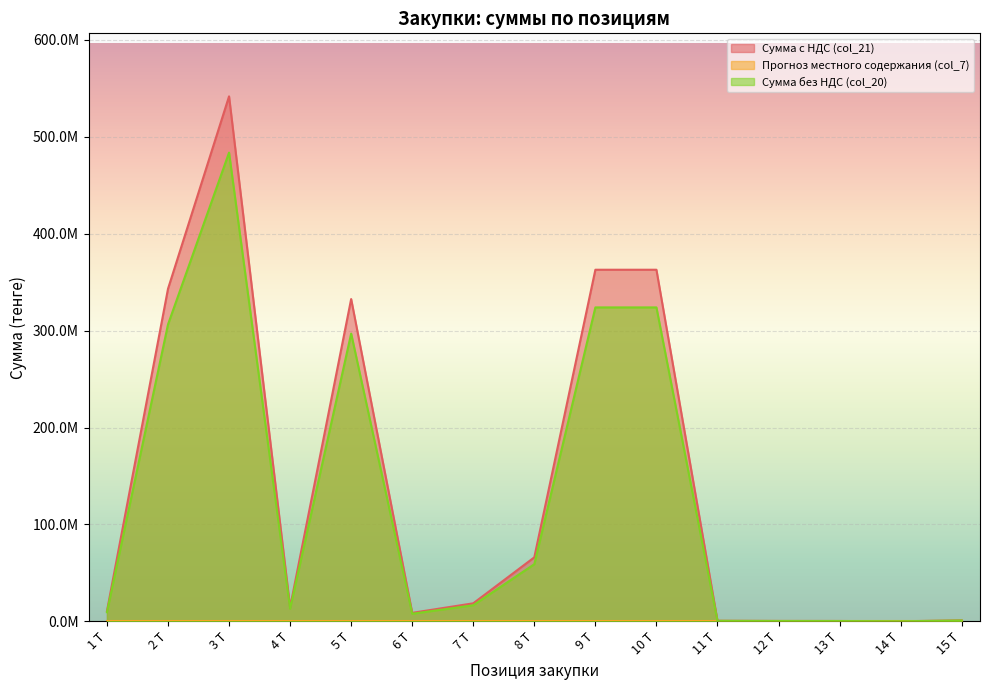

At how many categories does at least one series exceed 309059501?

5